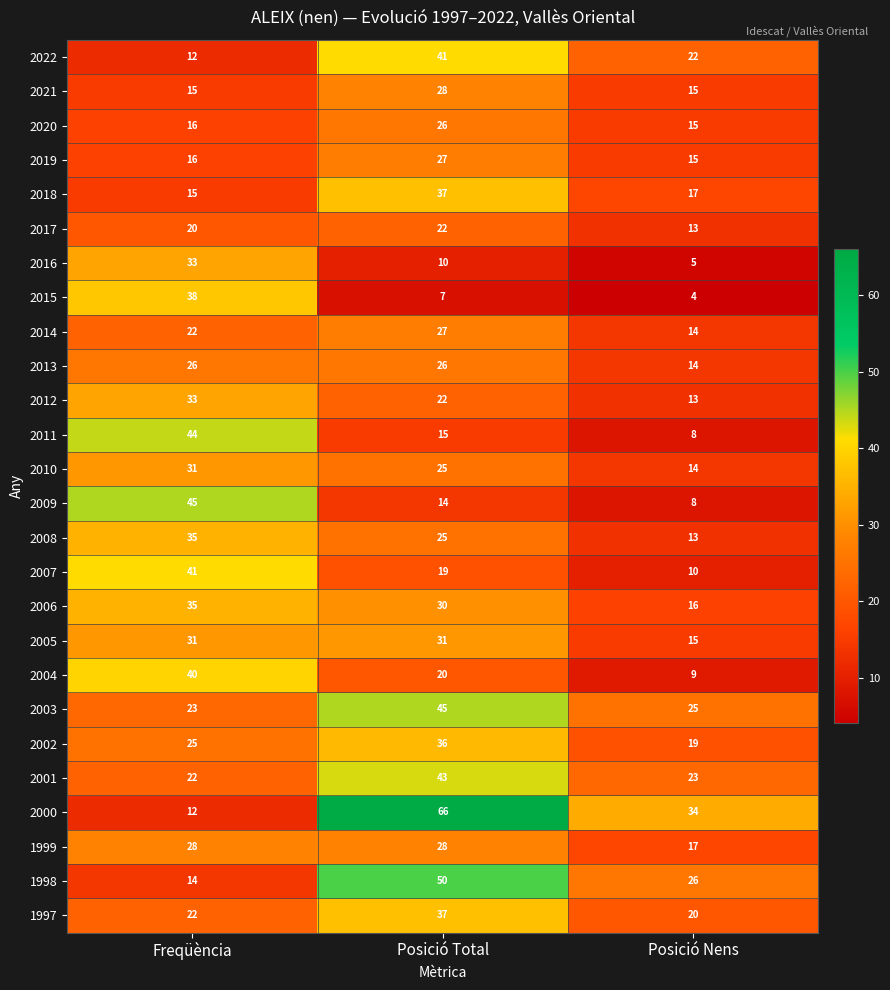

Which series has the largest total across all categories?

2000